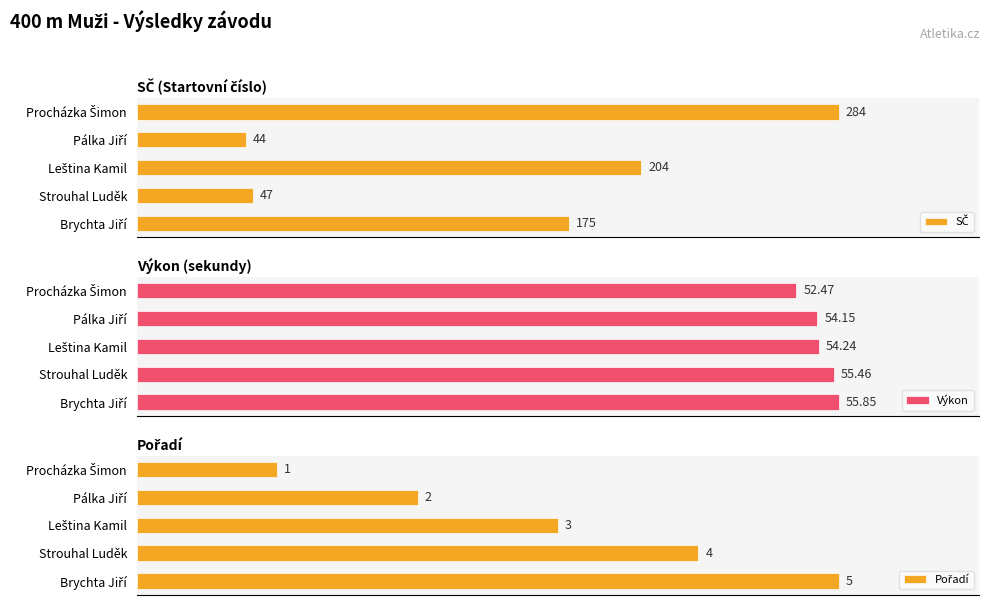

Rank the series by their average value, from highest to lowest.

SČ, Výkon, Pořadí